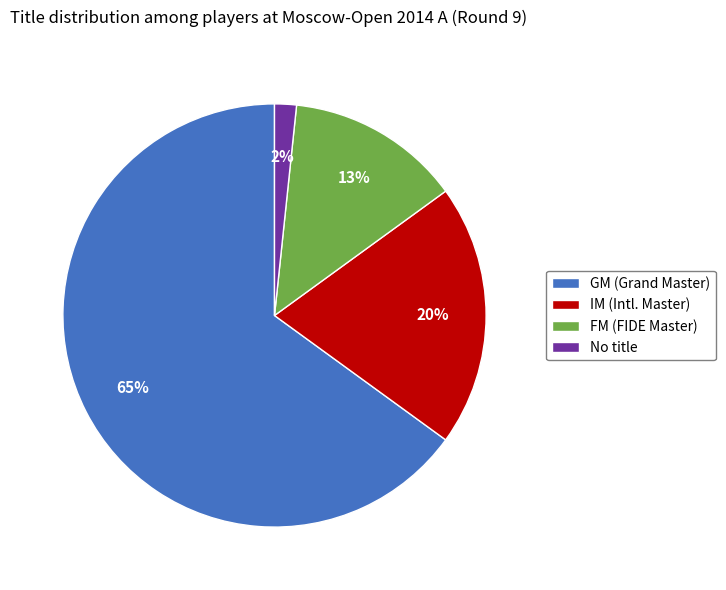

What is the largest slice in the pie chart?

GM (Grand Master)